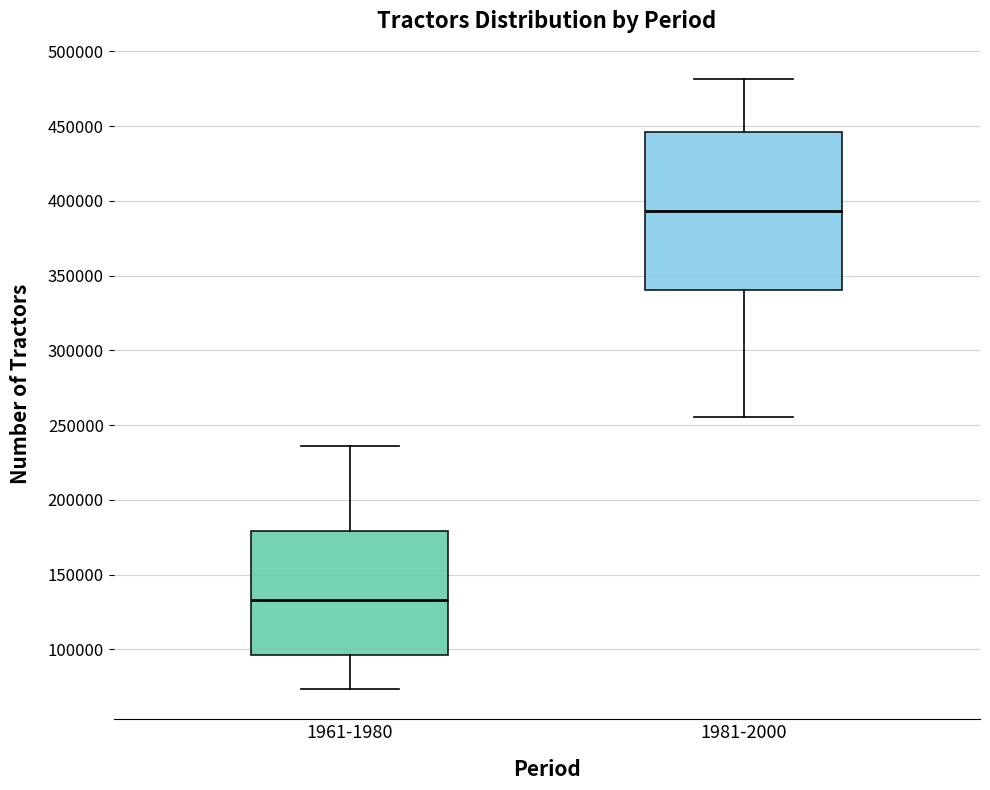

Which box's median line is the highest?

1981-2000